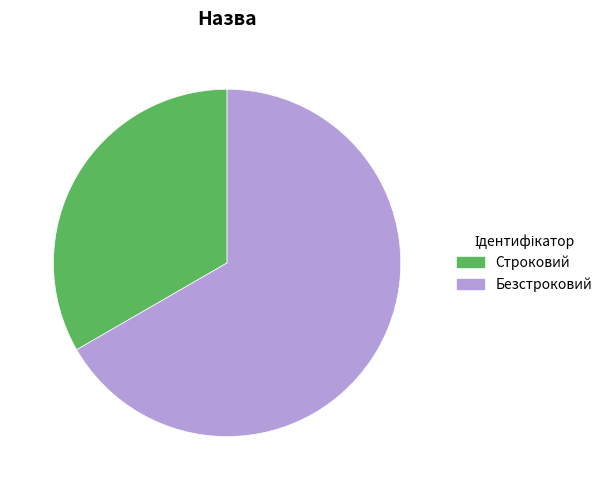

How many segments does this pie chart have?

2